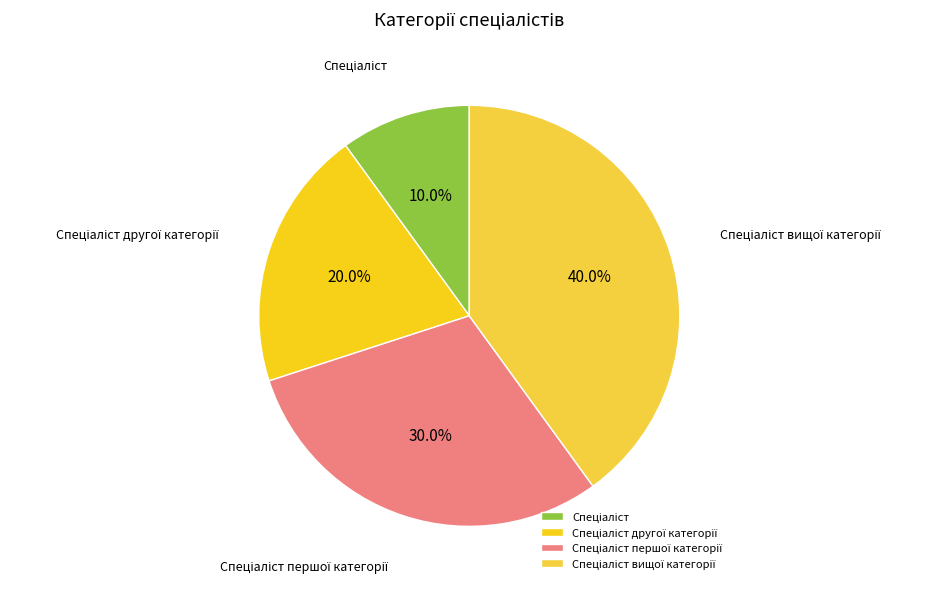

To the nearest percent, what is the difference between the largest and smallest slice percentages?

30%